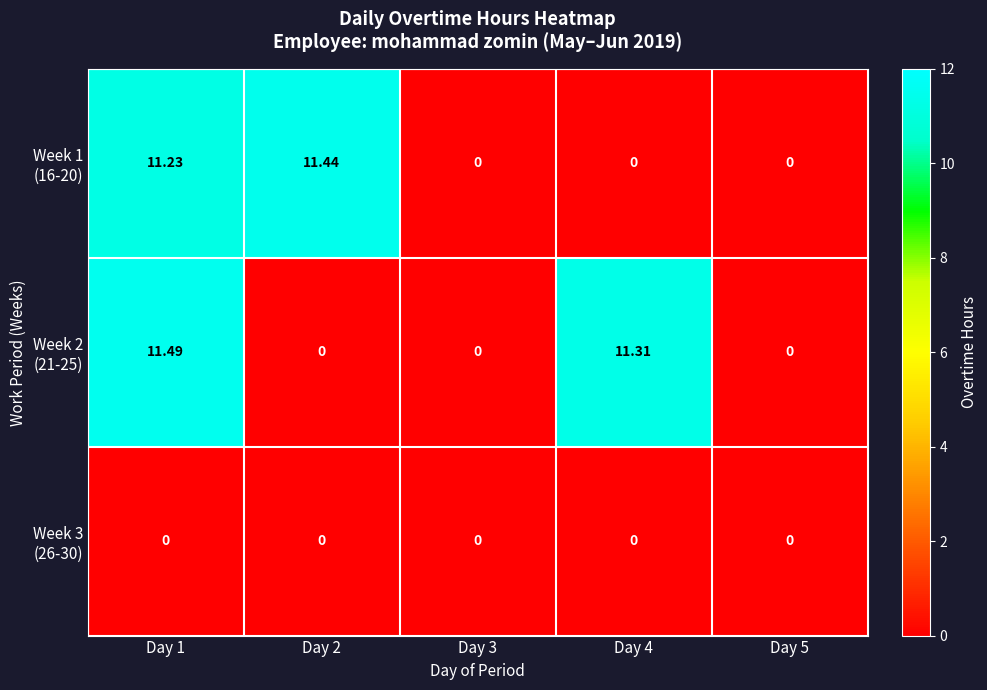

At which category is the sum across all series the highest?

Day 1